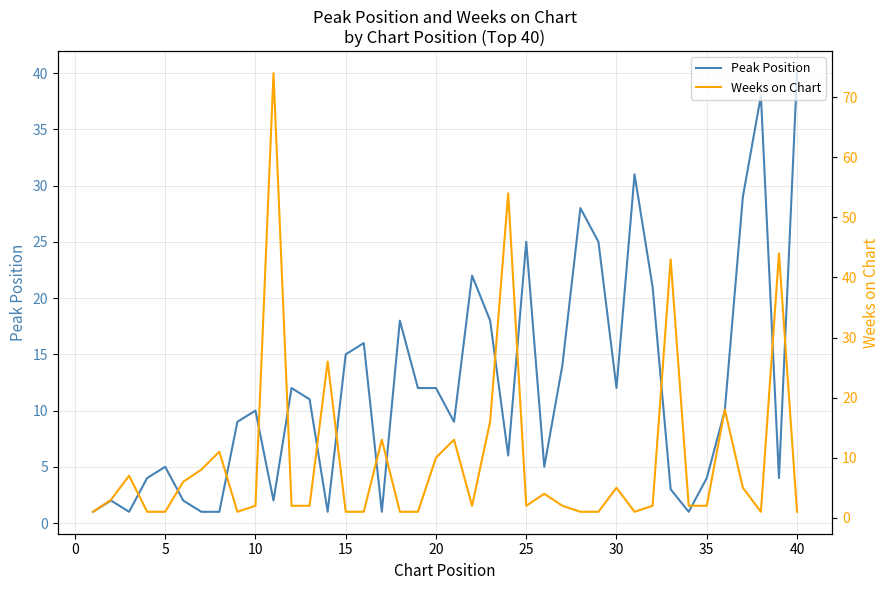

What is the difference between the maximum and minimum values in the Weeks on Chart series?

73